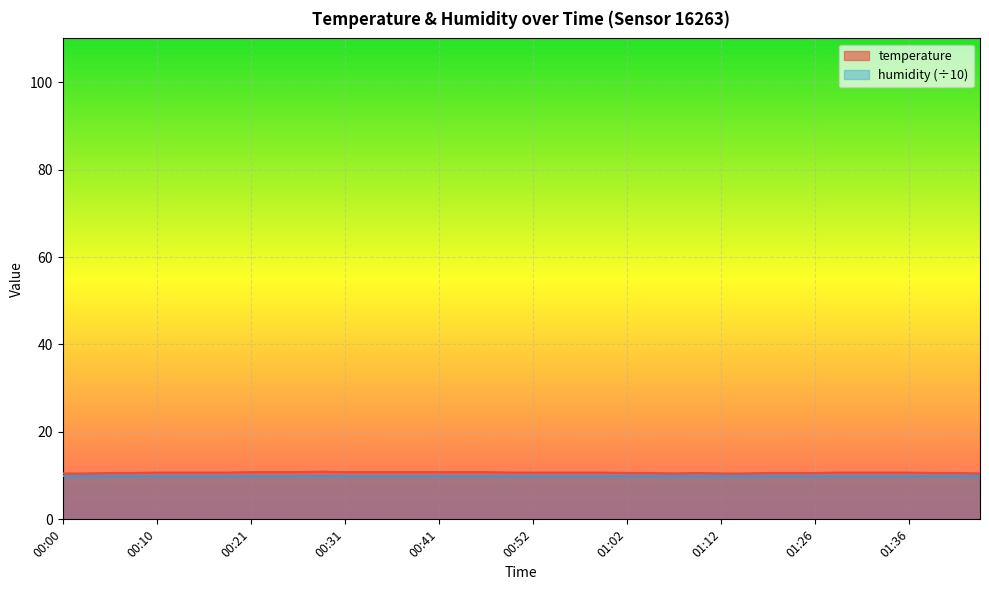

Reading left to right, extract all data points from this chart.

10.5	10.5	10.6	10.6	10.7	10.7	10.7	10.7	10.8	10.8	10.8	10.9	10.8	10.8	10.8	10.8	10.8	10.8	10.8	10.7	10.7	10.7	10.7	10.7	10.6	10.6	10.5	10.6	10.5	10.5	10.6	10.6	10.6	10.7	10.7	10.7	10.7	10.6	10.6	10.5